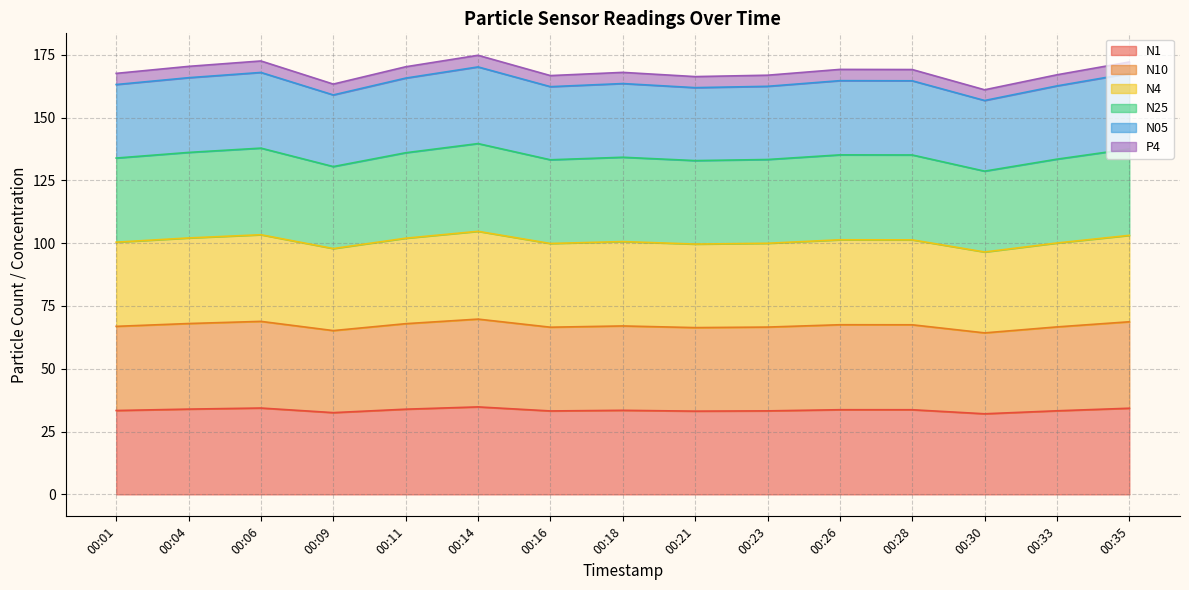

How many data points does each series have?

15